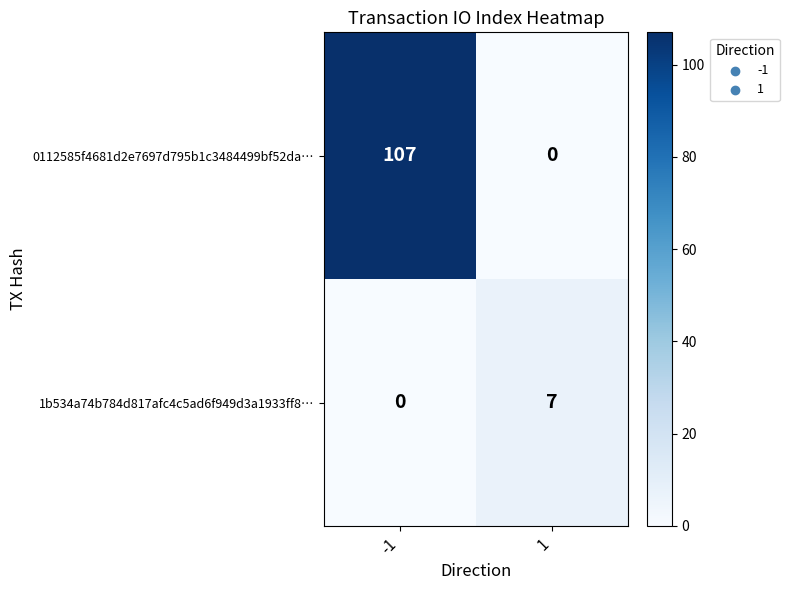

At how many categories does at least one series exceed 49?

1